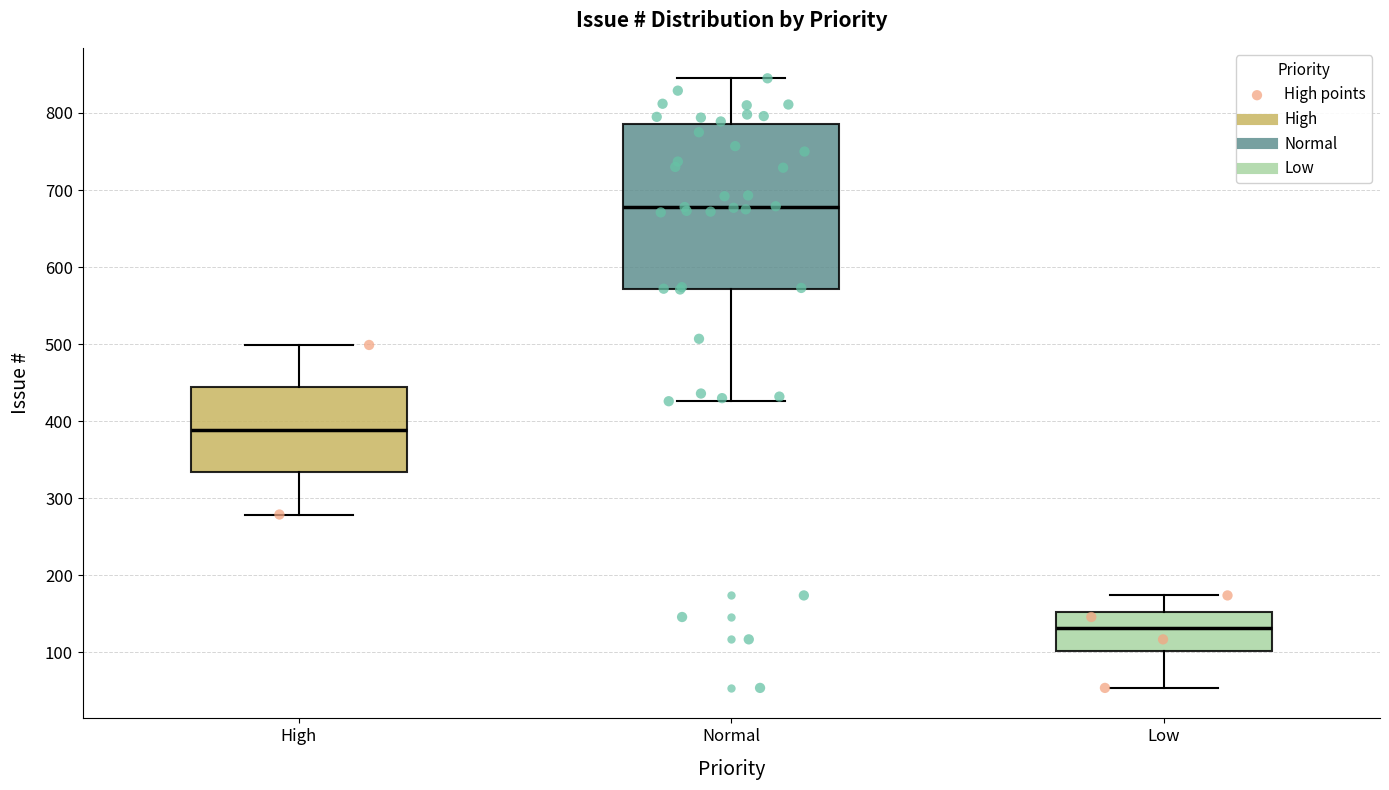

Reading left to right, read every box against the y-axis: the position of its median line, the range the box covers, and the ends of its whiskers. The values are not printed on the chart, so give them approximately, as read against the axis.

High: median 390, box 330 to 440, whiskers 280 to 500
Normal: median 680, box 570 to 790, whiskers 430 to 850
Low: median 130, box 100 to 150, whiskers 50 to 170